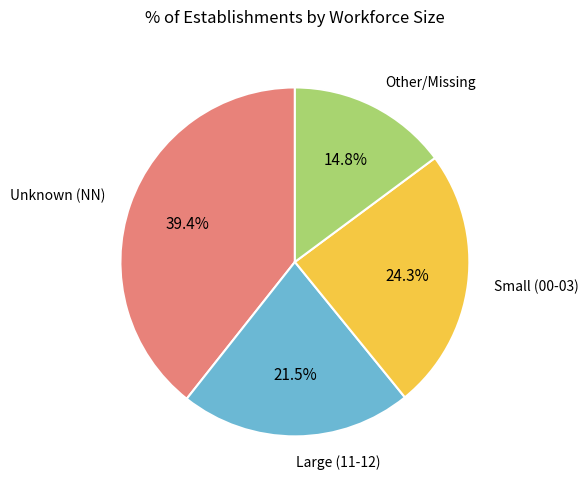

What is the smallest slice in the pie chart?

Other/Missing